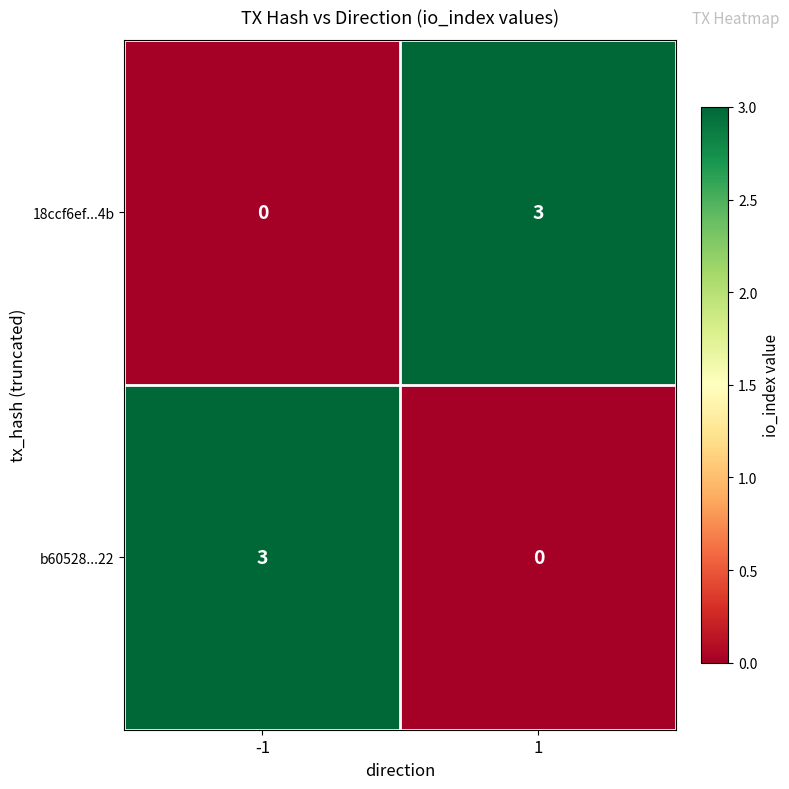

What is the difference between the highest and lowest values at 1?

3